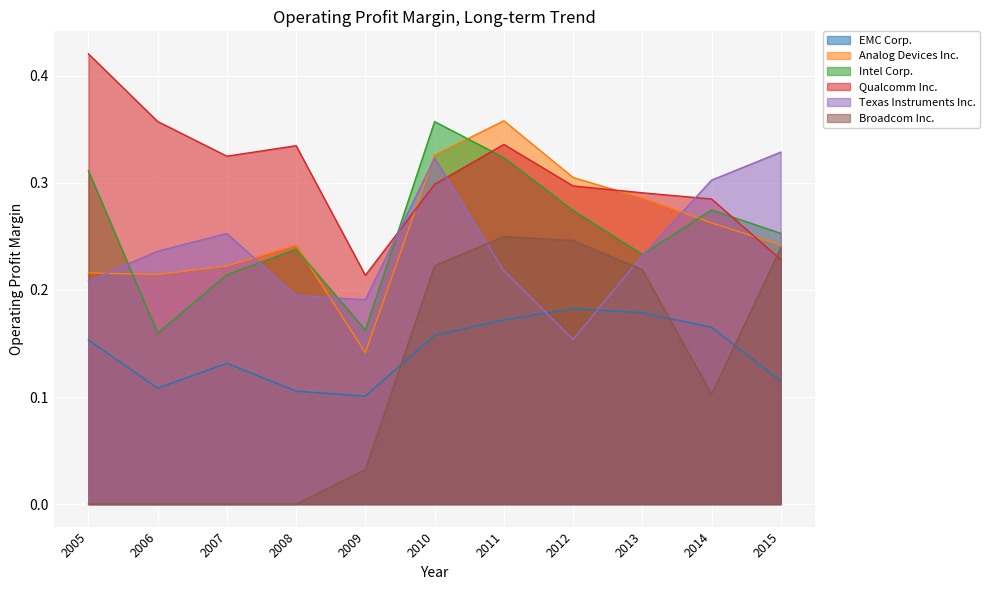

The value of Intel Corp. at 2007 is 0.0. True or false?

False